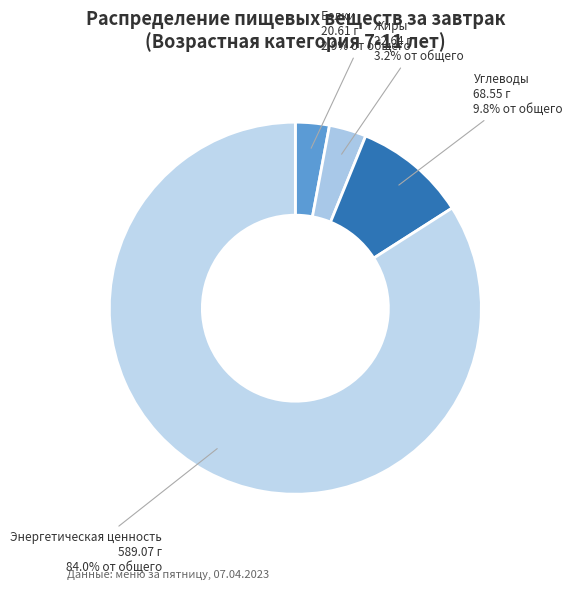

To the nearest percent, what is the average slice percentage?

25%